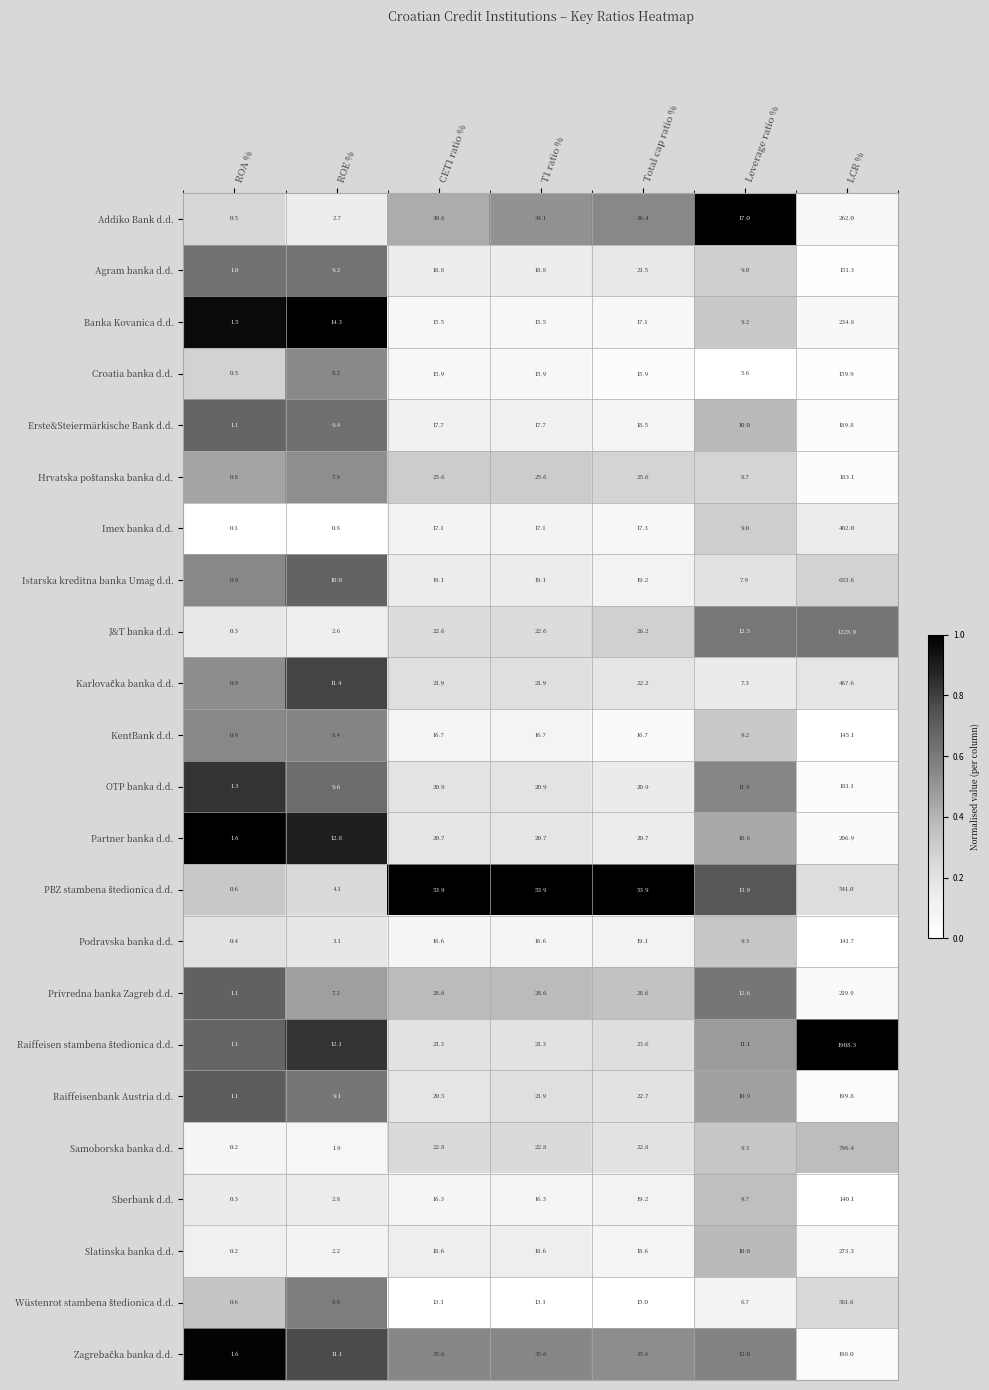

What is the spread (max minus min) of values at LCR %?

1768.2